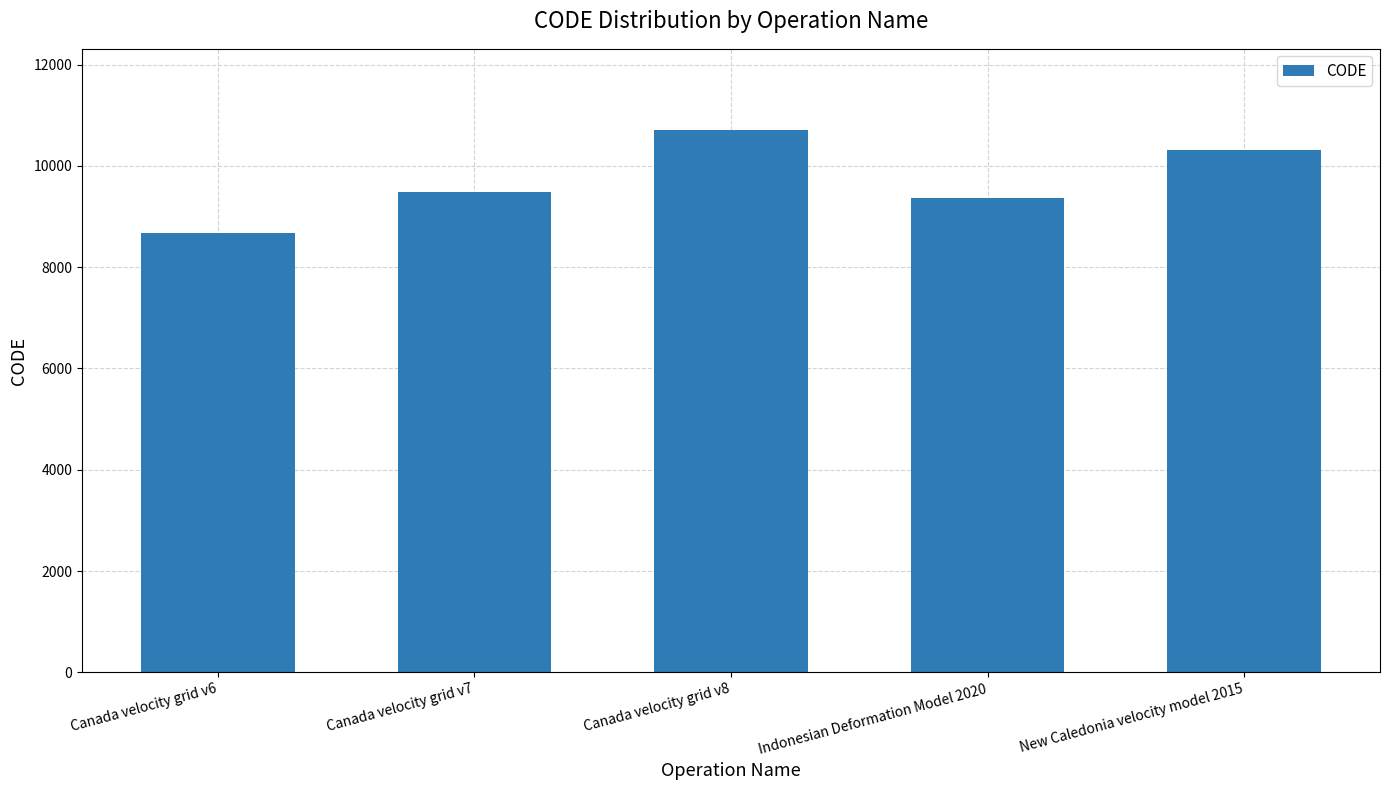

The value at Indonesian Deformation Model 2020 is 9375. True or false?

True